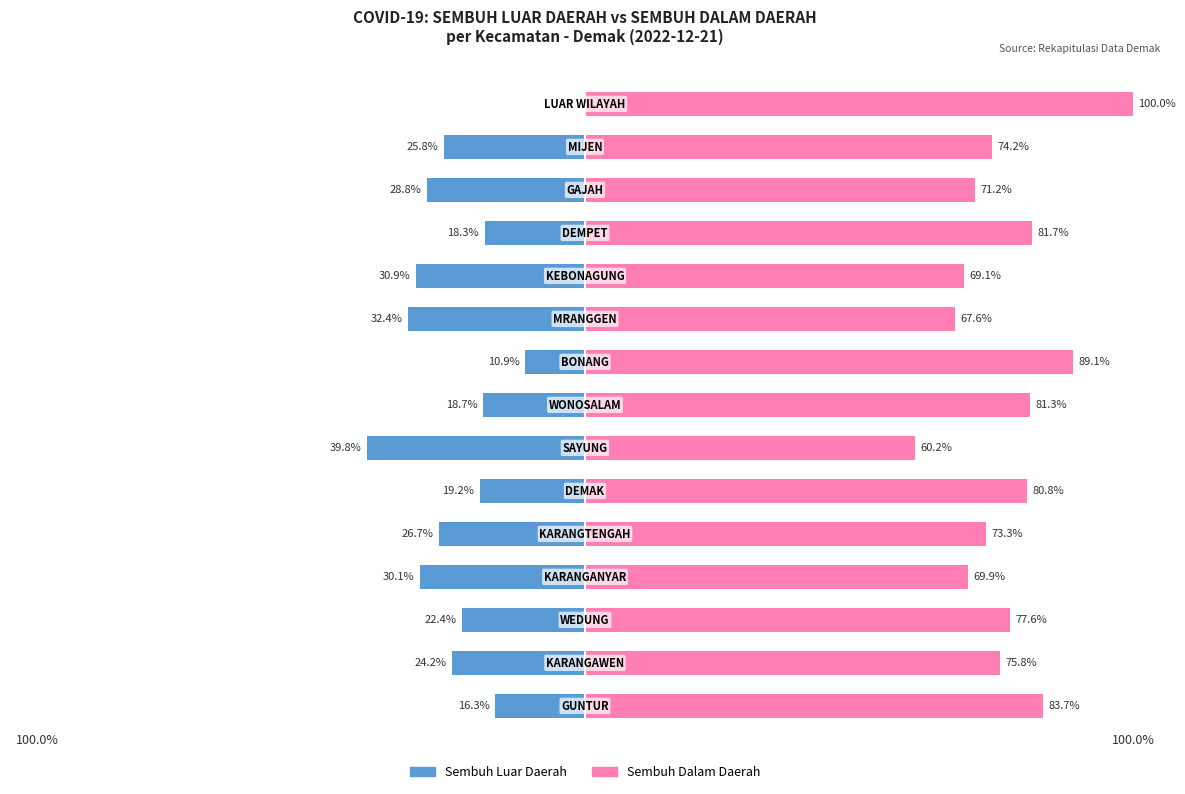

At which category is the sum across all series the highest?

14